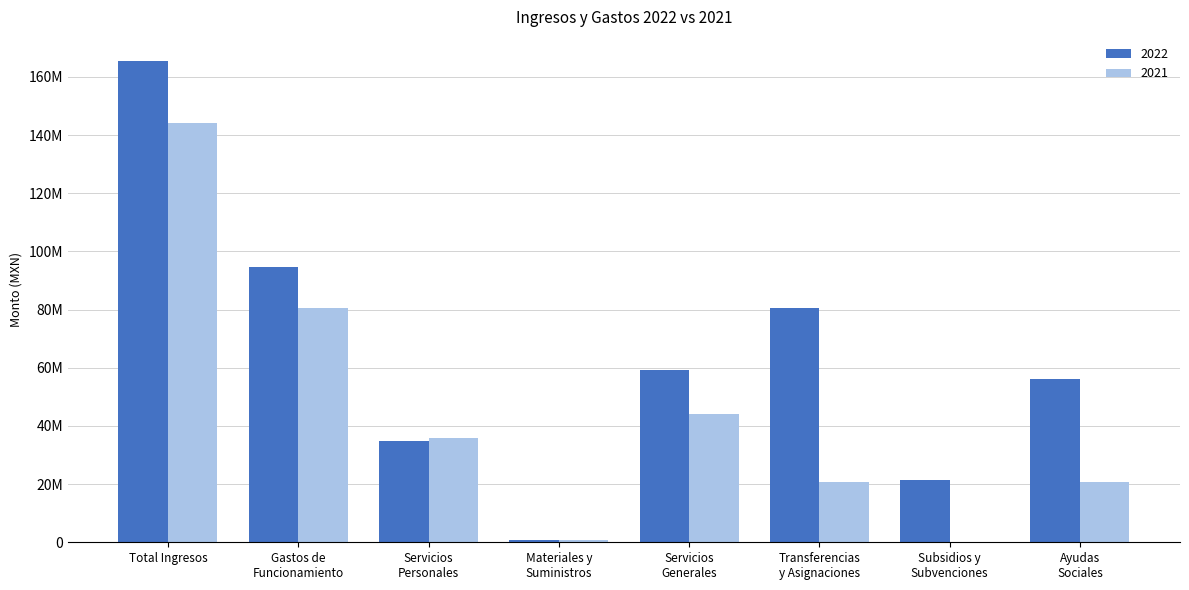

What are all the series names shown in the legend?

2022, 2021